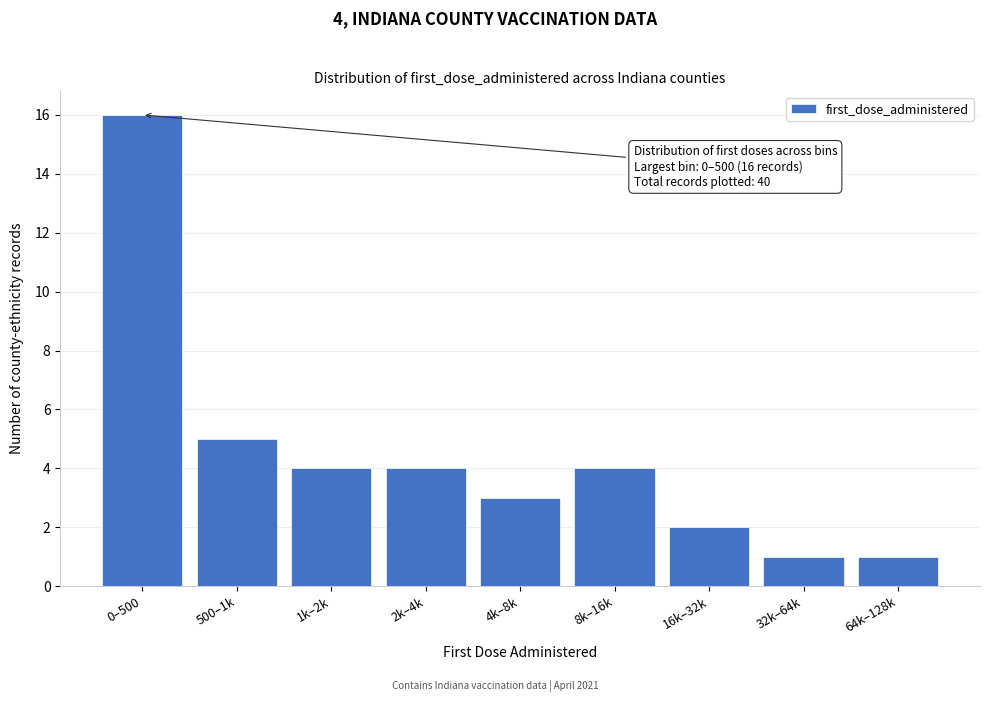

Reading left to right, extract all data points from this chart.

0–500=16	500–1k=5	1k–2k=4	2k–4k=4	4k–8k=3	8k–16k=4	16k–32k=2	32k–64k=1	64k–128k=1